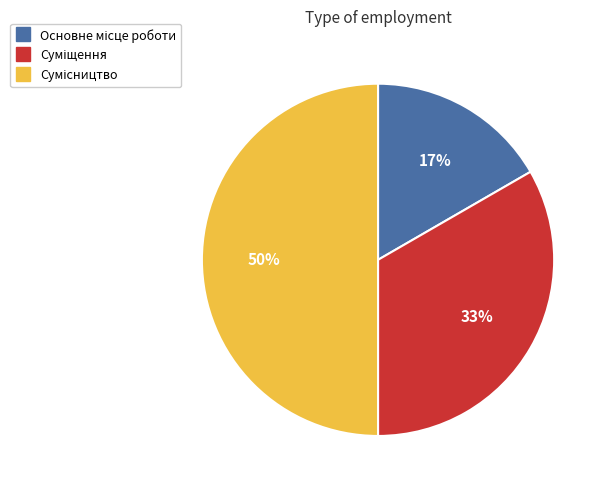

To the nearest percent, what is the difference between the largest and smallest slice percentages?

33%